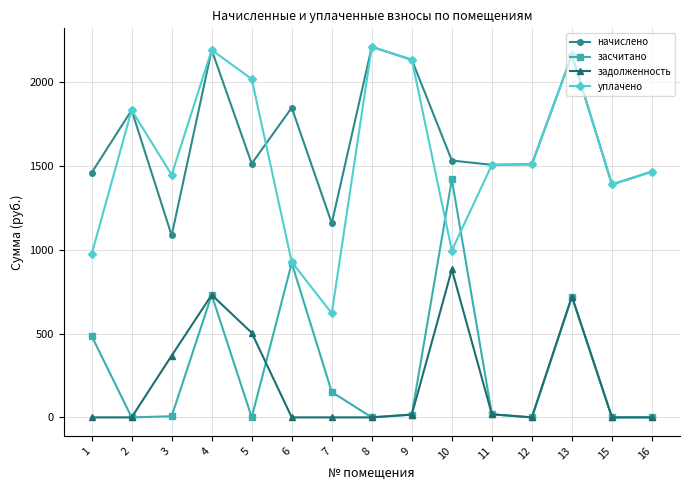

In начислено, how many points are lower than both neighbors (excluding endpoints)?

5